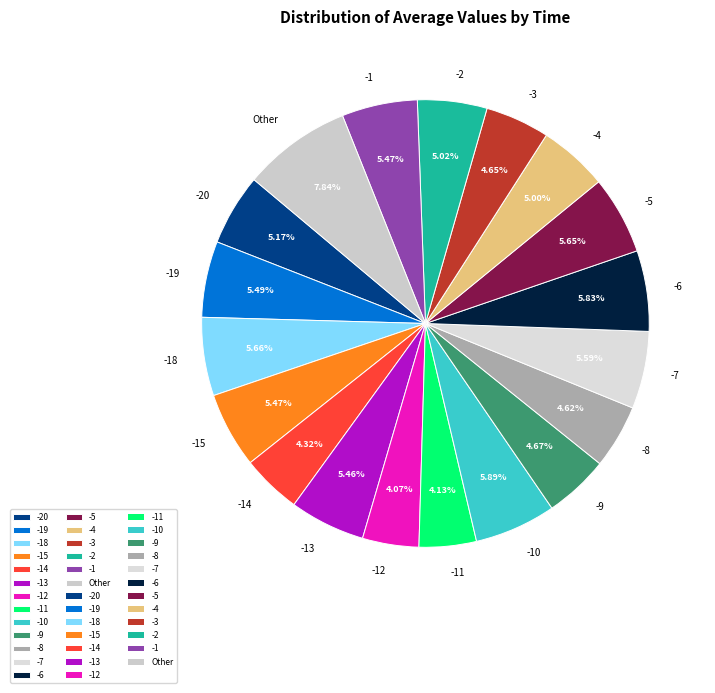

How many slices are in this pie chart?

19